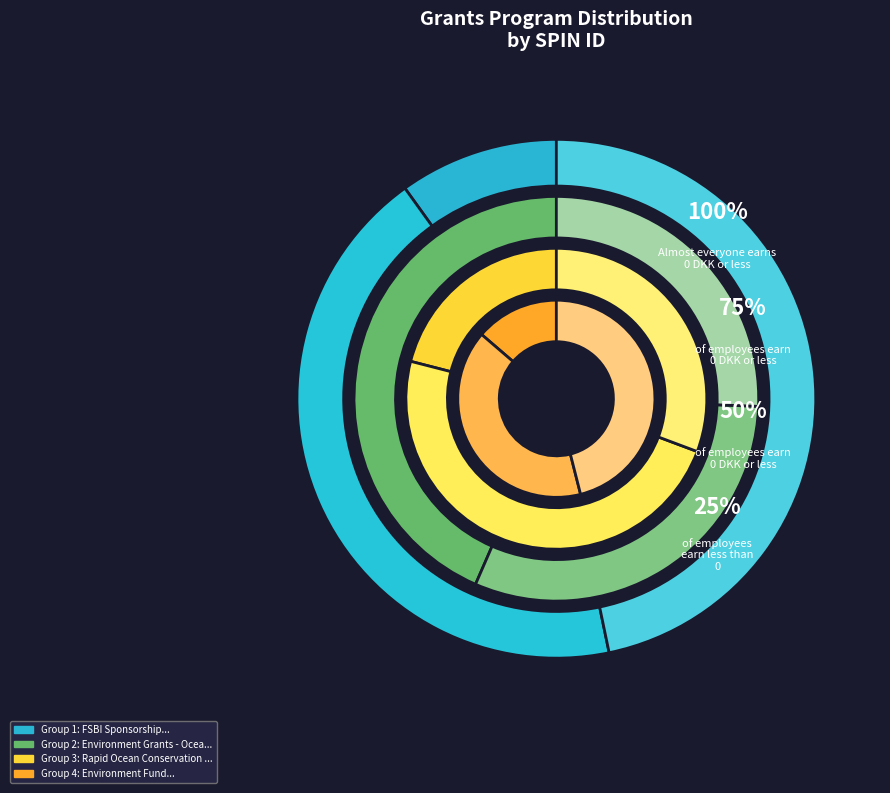

Does Rapid Ocean Conservation (ROC) Grants account for over 50% of the chart?

No